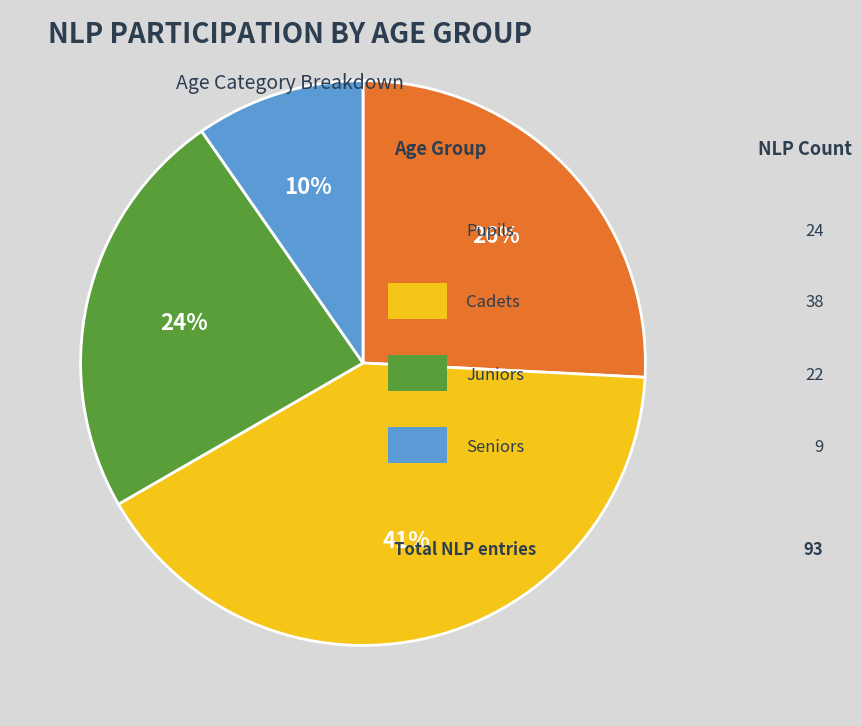

To the nearest percent, what is the average slice percentage?

25%